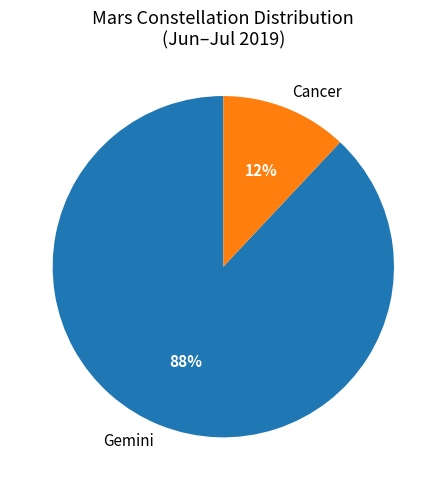

How many segments does this pie chart have?

2